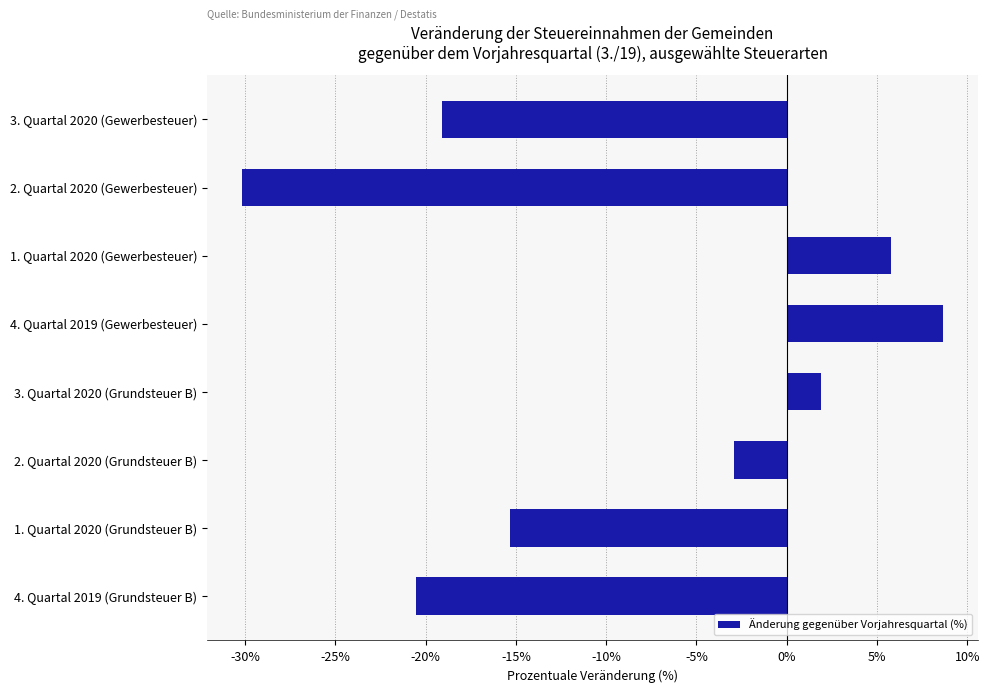

Rank the categories by value from highest to lowest.

4. Quartal 2019 (Gewerbesteuer), 1. Quartal 2020 (Gewerbesteuer), 3. Quartal 2020 (Grundsteuer B), 2. Quartal 2020 (Grundsteuer B), 1. Quartal 2020 (Grundsteuer B), 3. Quartal 2020 (Gewerbesteuer), 4. Quartal 2019 (Grundsteuer B), 2. Quartal 2020 (Gewerbesteuer)